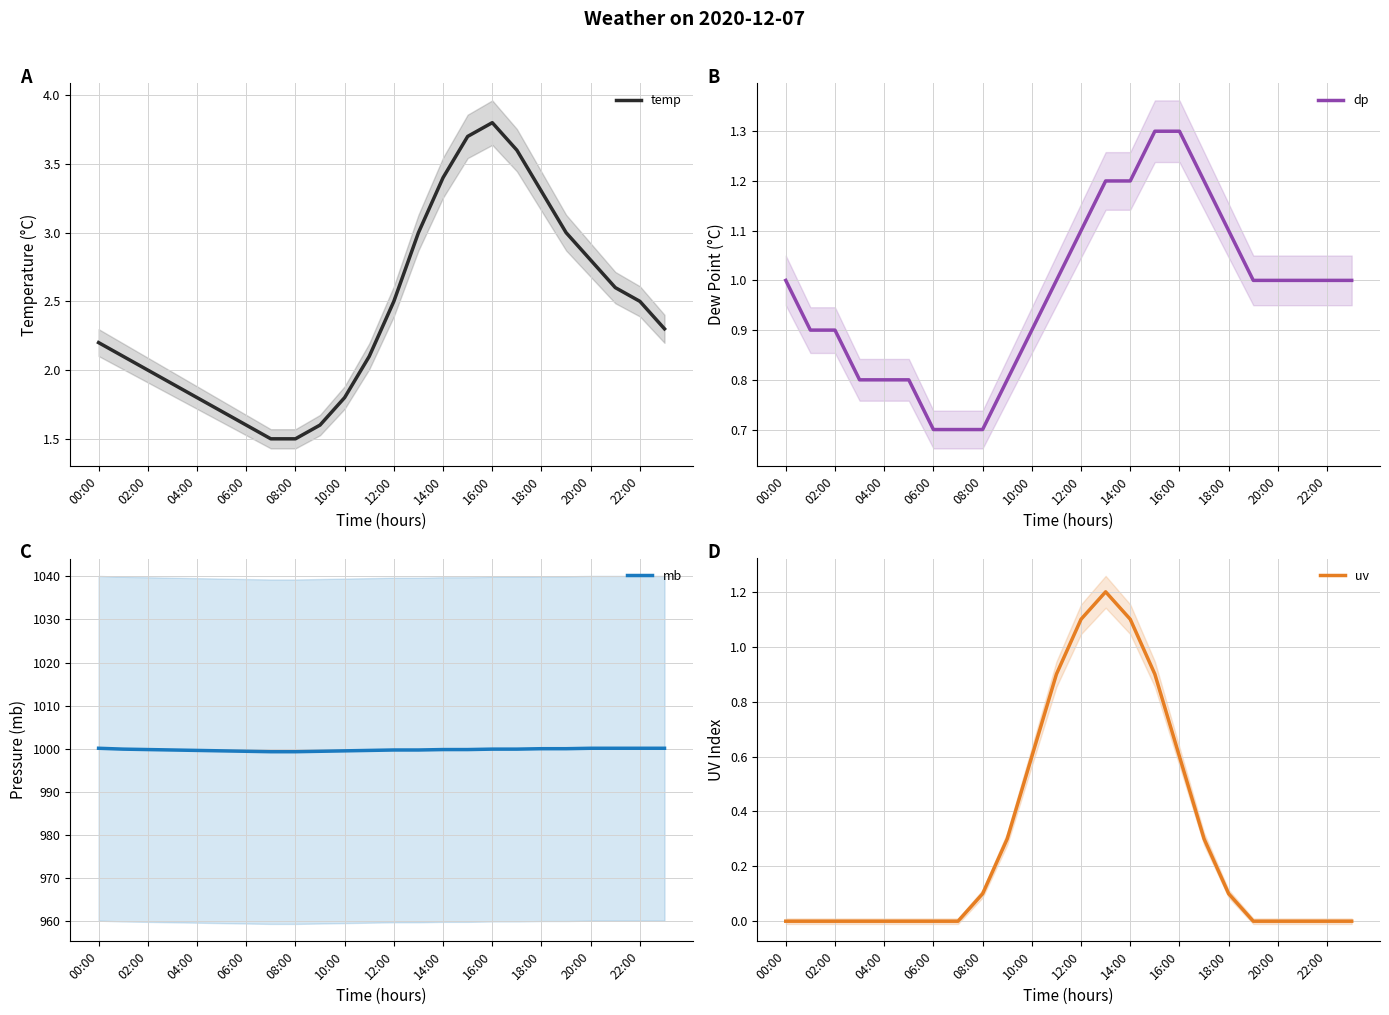

What is the label of the 1st point from the right?

23